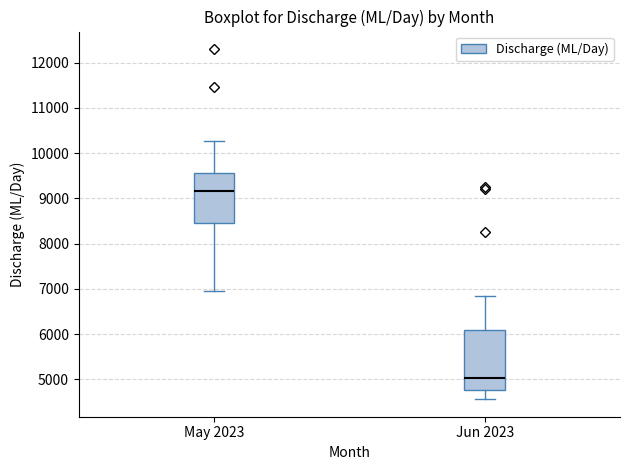

Reading left to right, read every box against the y-axis: the position of its median line, the range the box covers, and the ends of its whiskers. The values are not printed on the chart, so give them approximately, as read against the axis.

May 2023: median 9200, box 8500 to 9600, whiskers 6900 to 10300
Jun 2023: median 5000, box 4800 to 6100, whiskers 4600 to 6800